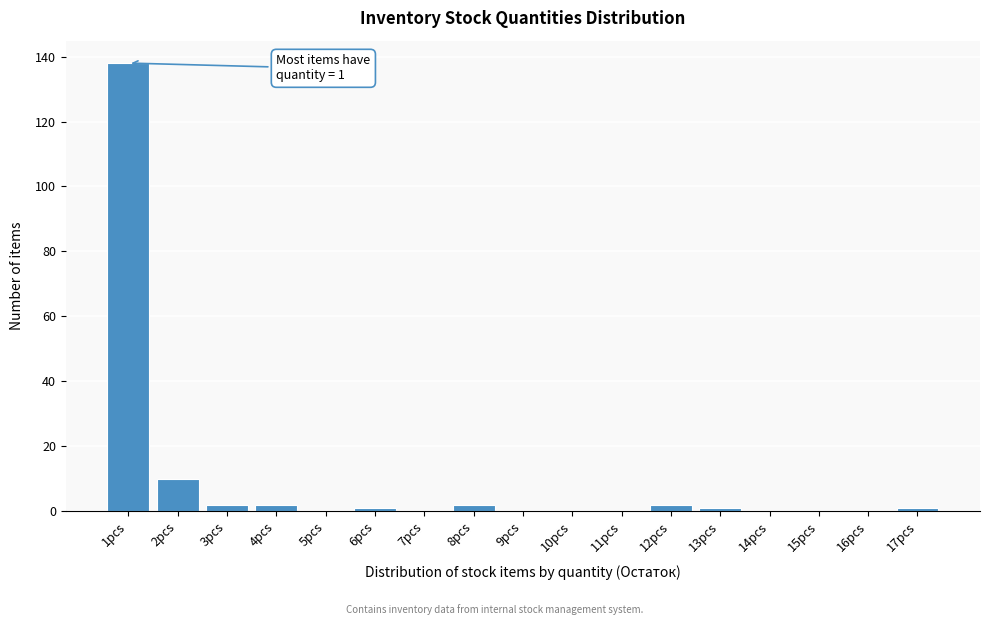

Reading left to right, what are all the values shown in this chart?

1pcs=138	2pcs=10	3pcs=2	4pcs=2	5pcs=0	6pcs=1	7pcs=0	8pcs=2	9pcs=0	10pcs=0	11pcs=0	12pcs=2	13pcs=1	14pcs=0	15pcs=0	16pcs=0	17pcs=1